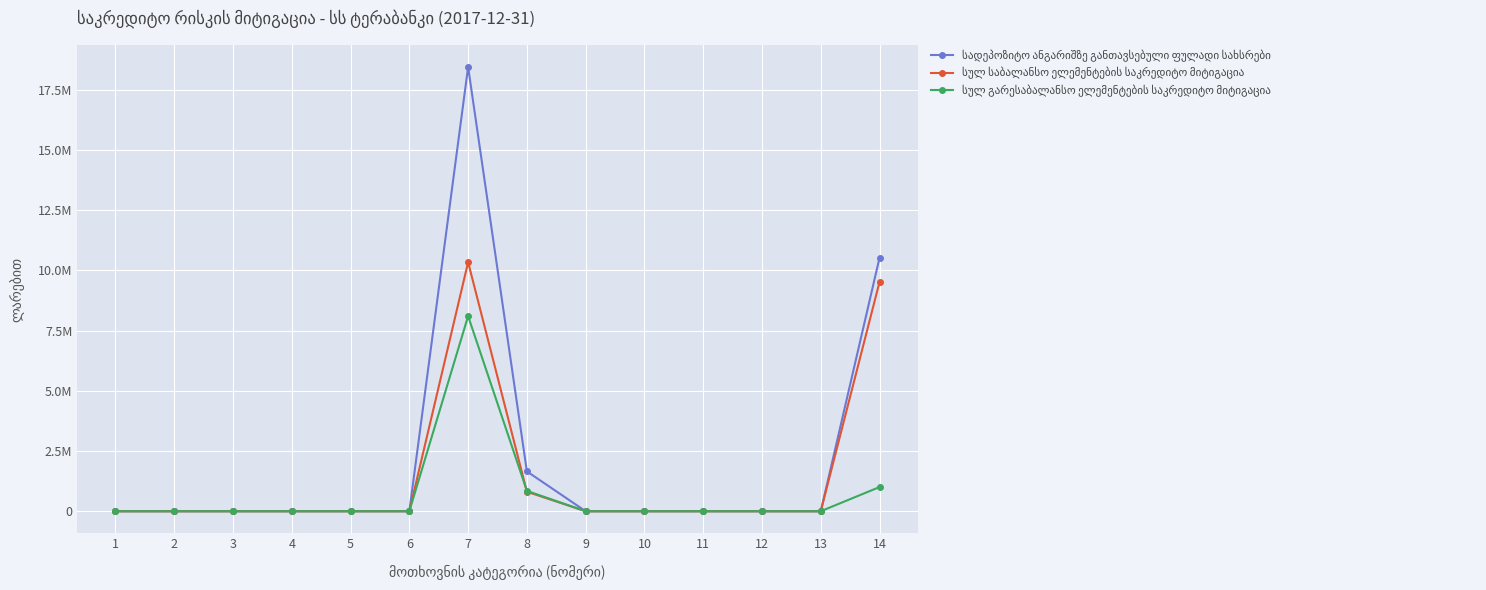

List the labels in order of სულ გარესაბალანსო ელემენტების საკრედიტო მიტიგაცია value, smallest first.

1, 2, 3, 4, 5, 6, 9, 10, 11, 12, 13, 8, 14, 7